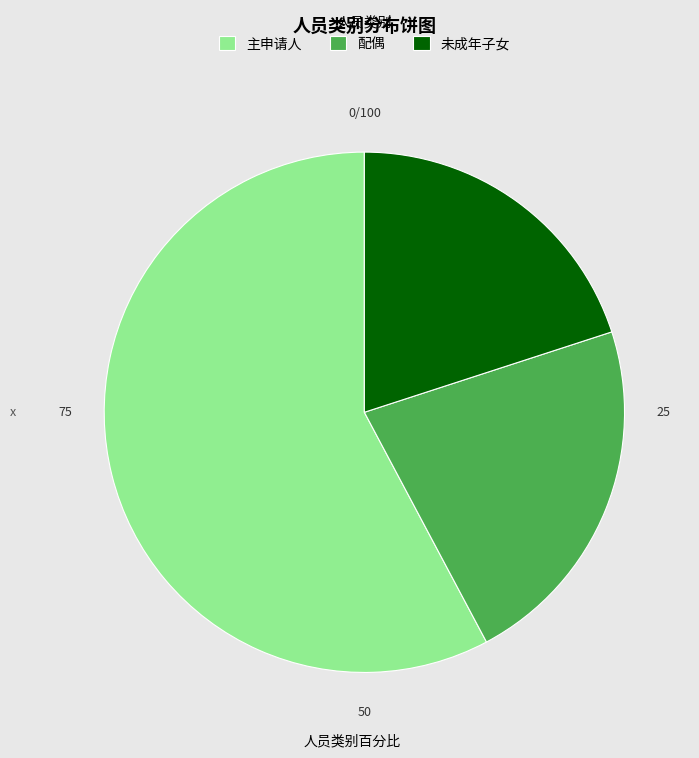

Combined, do 主申请人 and 未成年子女 account for over 50%?

Yes